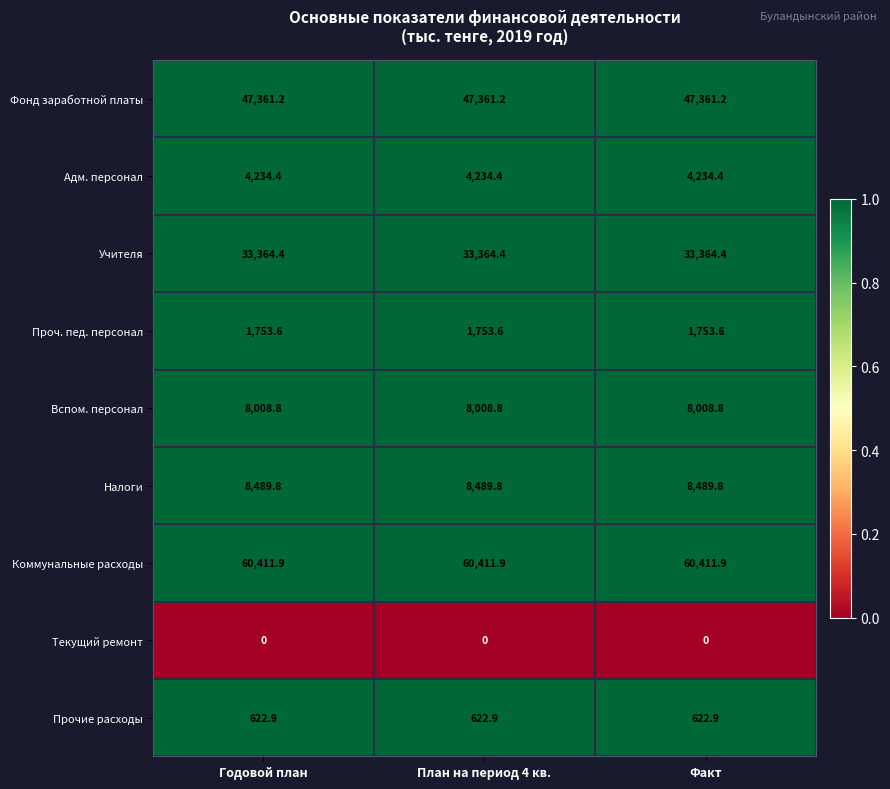

What is the highest value of the Налоги series?

8489.8